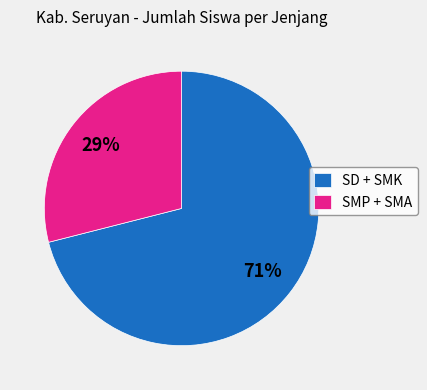

What is the largest slice in the pie chart?

SD + SMK